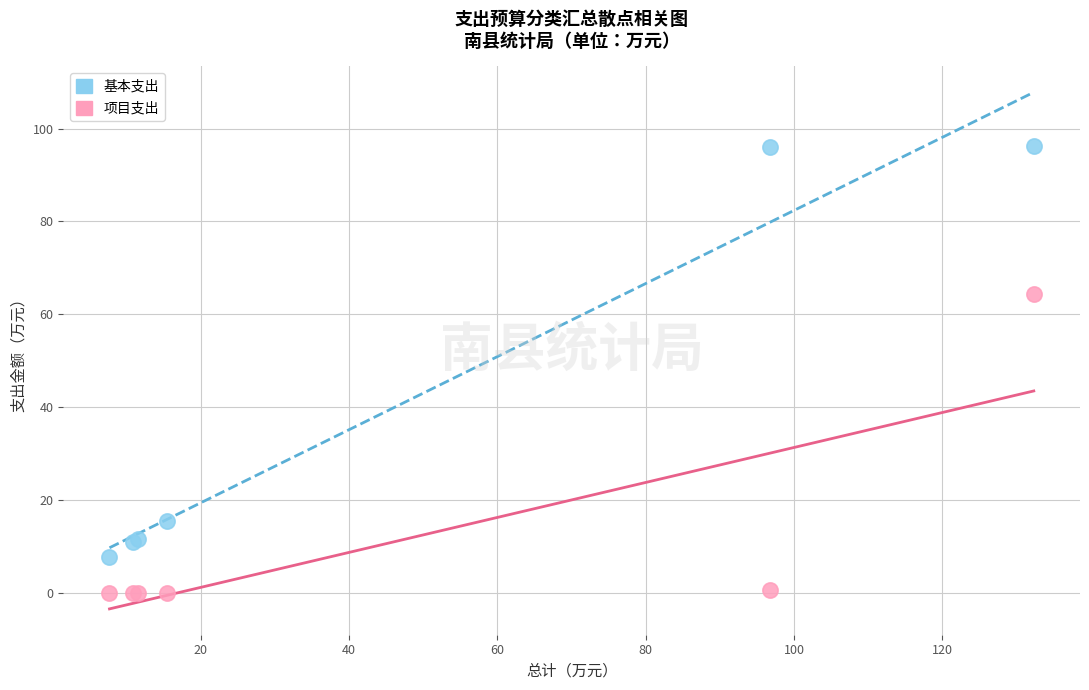

Which series contains the highest Y value?

基本支出